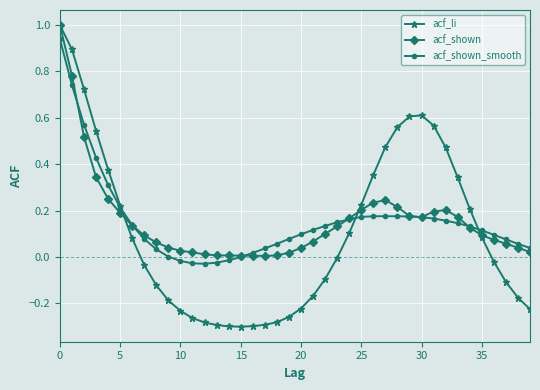

How many distinct data groups are displayed?

3